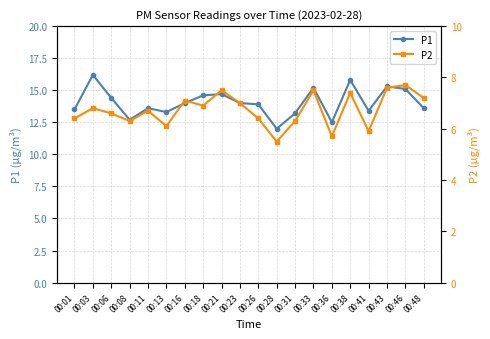

Which series has the widest spread of values?

P1